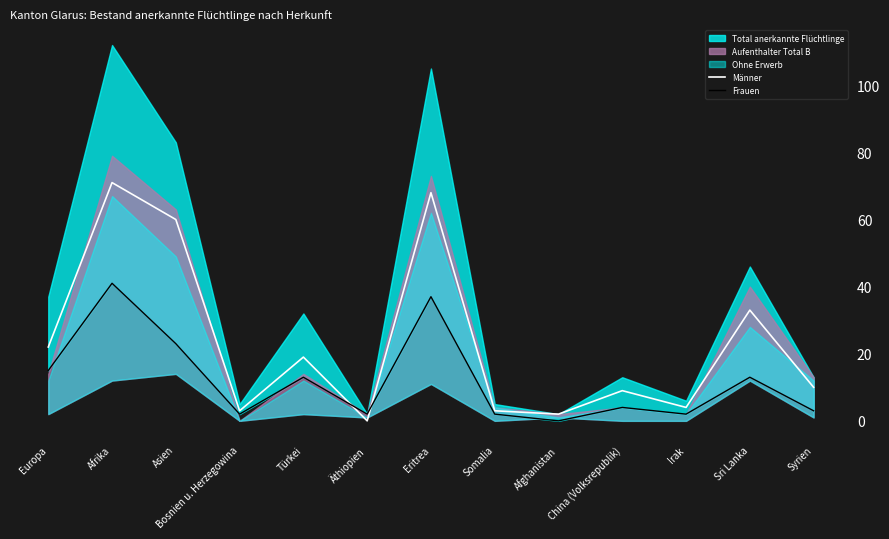

How many values in the Frauen series are below 4?

6